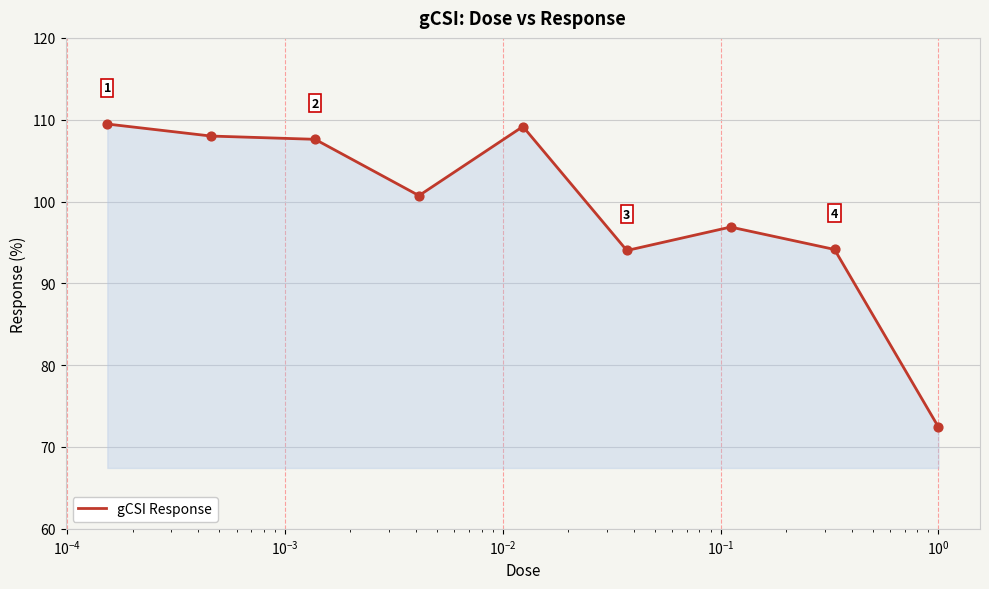

What is the minimum value shown in the chart?

72.4